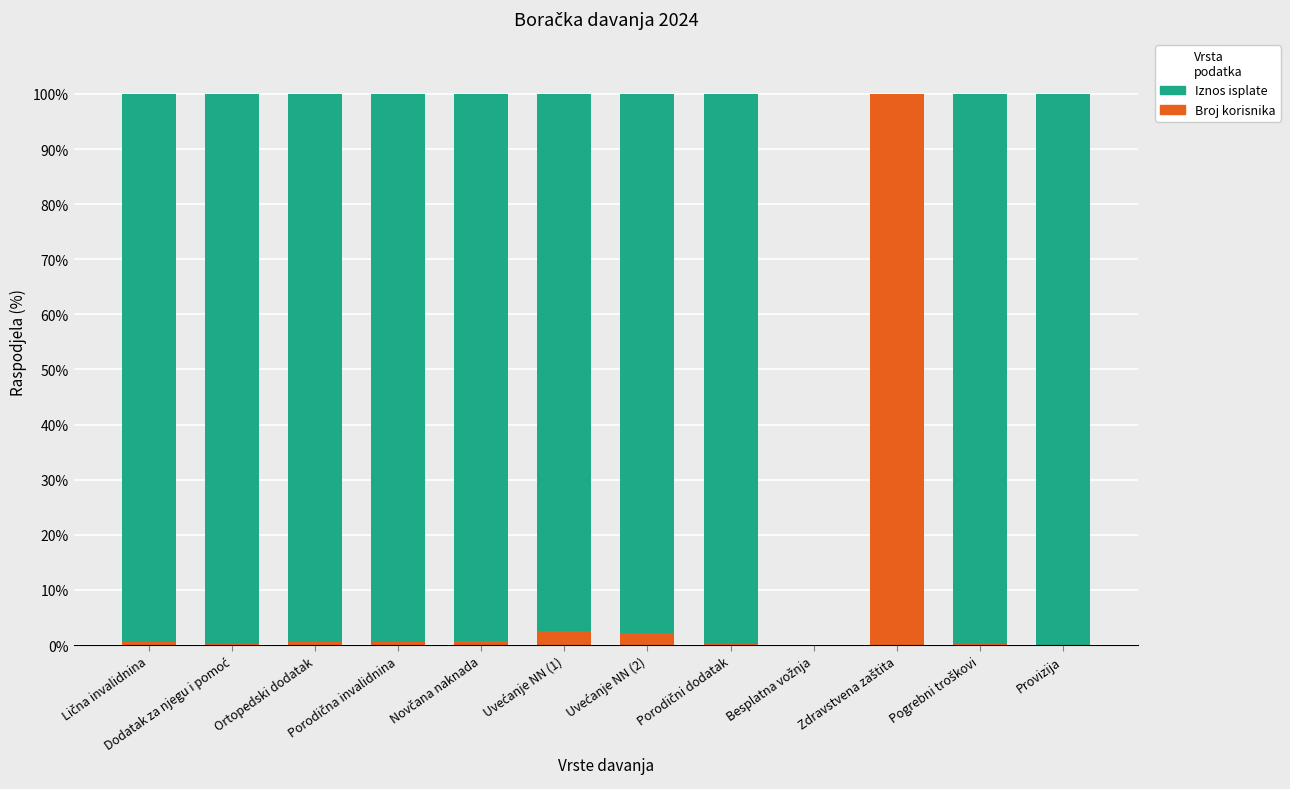

What is the sum of the Iznos isplate values at Uvećanje NN (1) and Lična invalidnina?

197.0